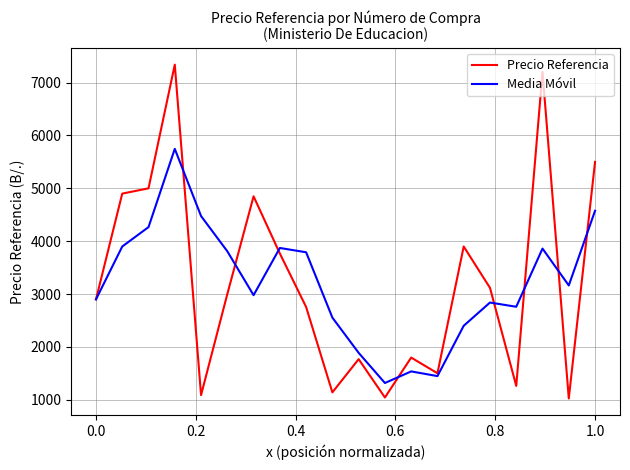

What is the maximum value shown in the chart?

7338.8